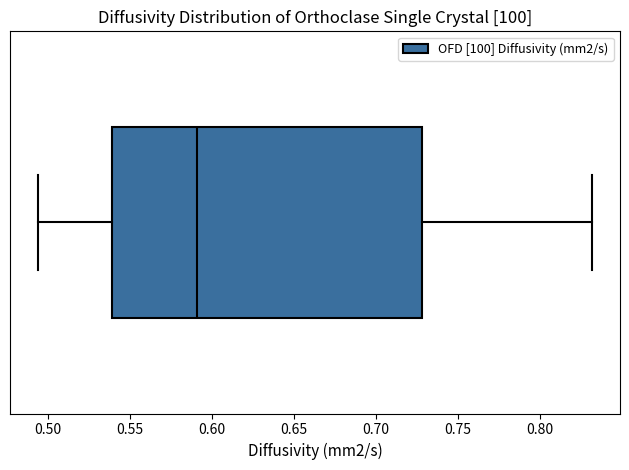

Where does the left whisker of the box end on the x-axis? The values are not printed on the chart, so give them approximately, as read against the axis.

0.495